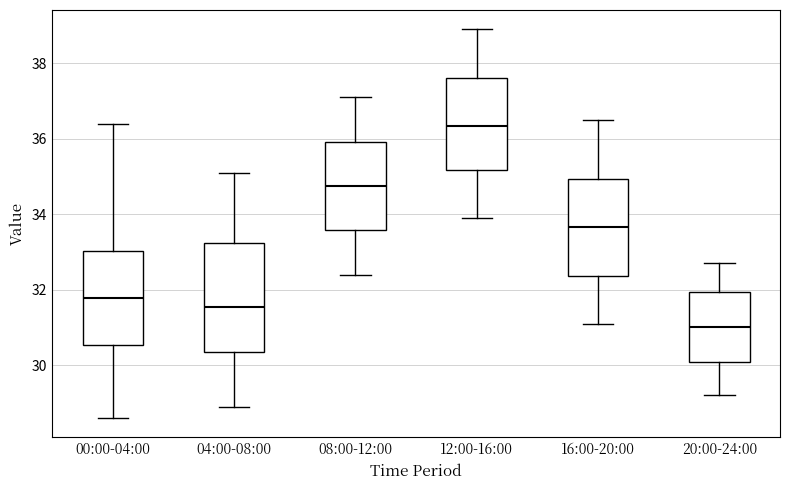

Which box's median line is the highest?

12:00-16:00